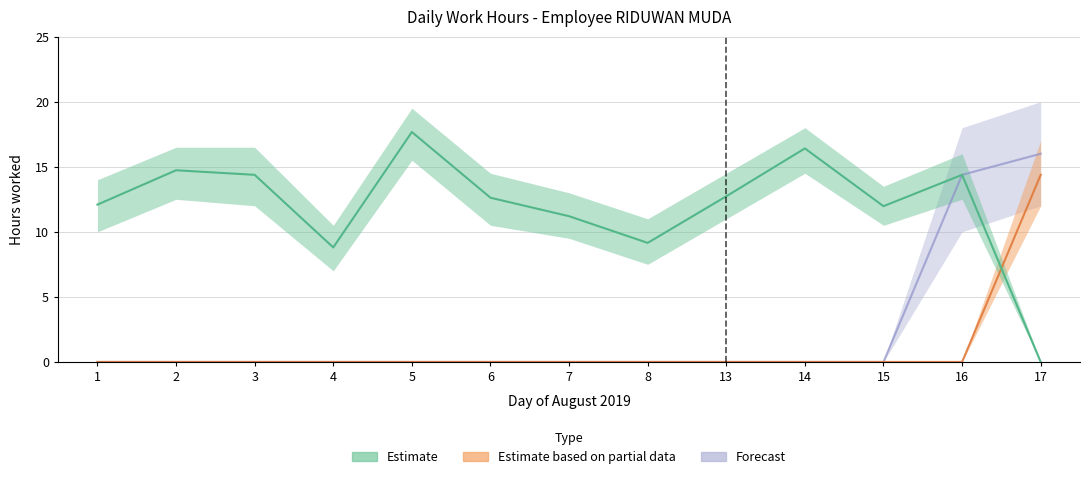

Which label corresponds to the smallest value in the chart?

17